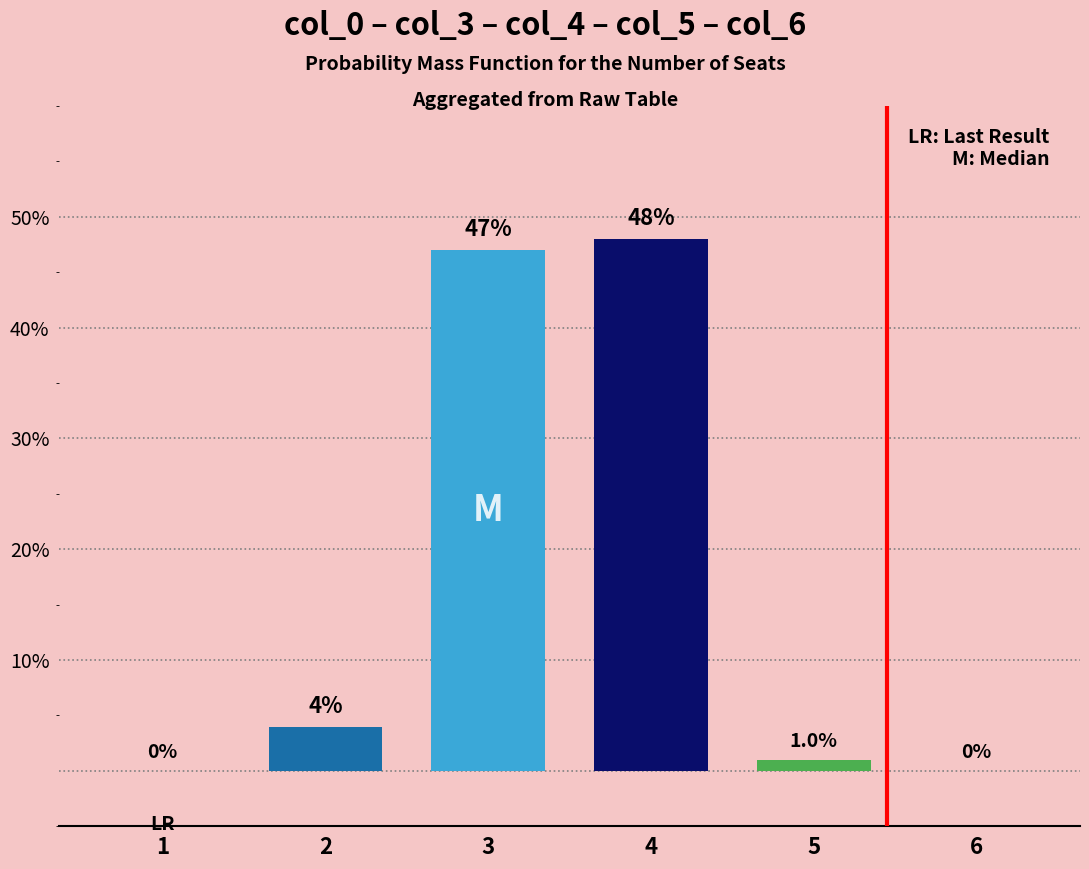

What is the average value?

17